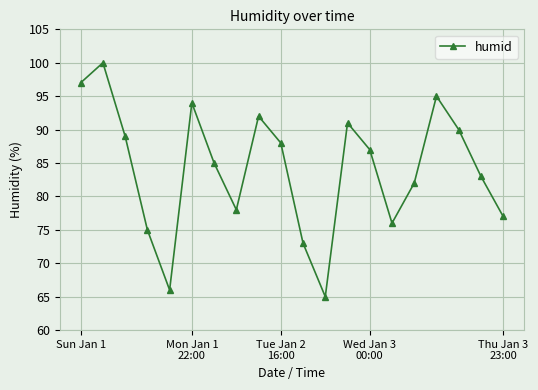

Count the number of data series in this chart.

1